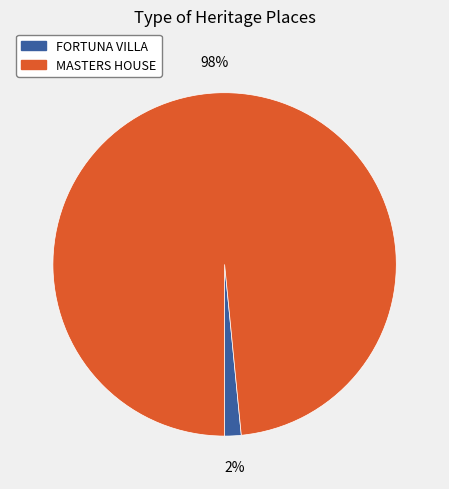

Is it true that MASTERS HOUSE is 87% of the pie?

False